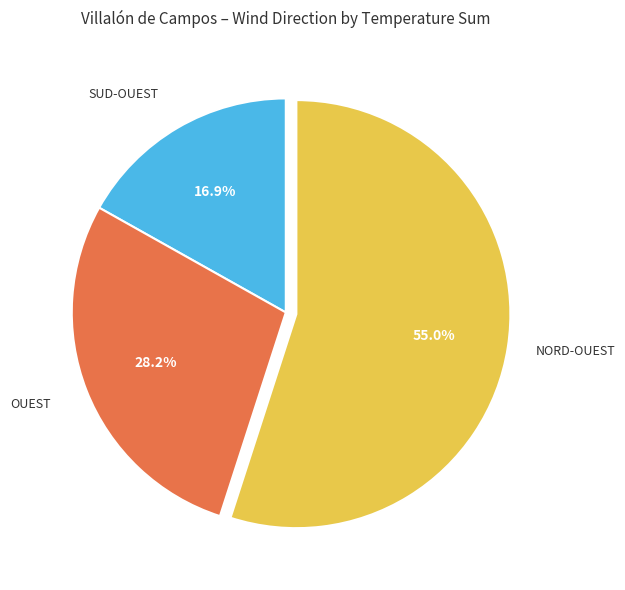

Does any single category account for the majority?

Yes